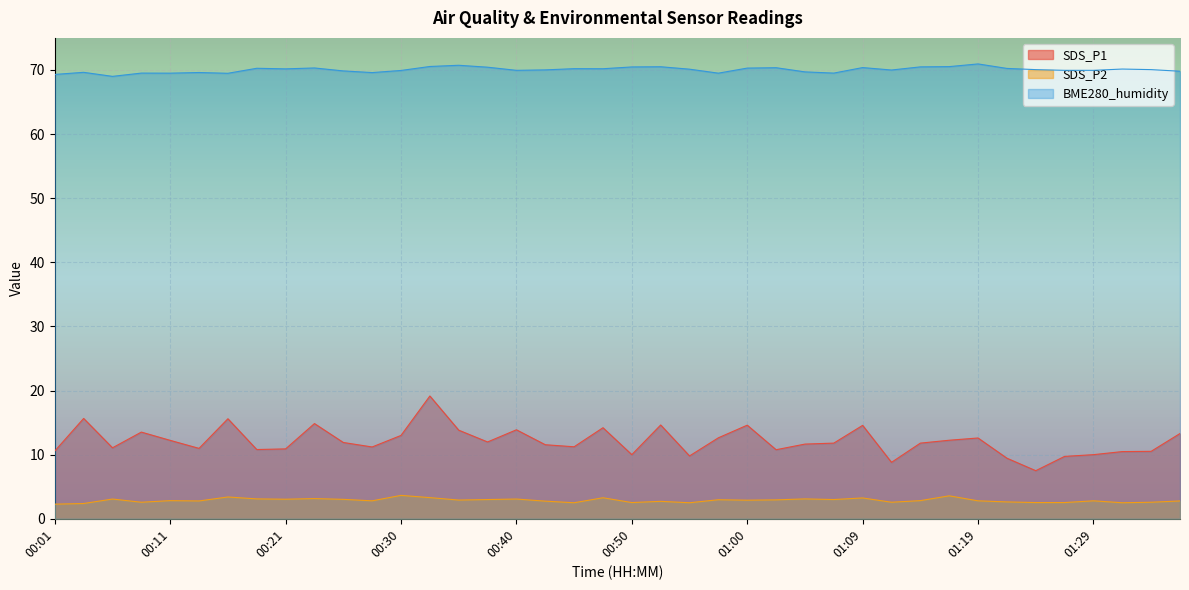

What is the difference between the SDS_P2 values at 00:42 and 00:04?

0.4